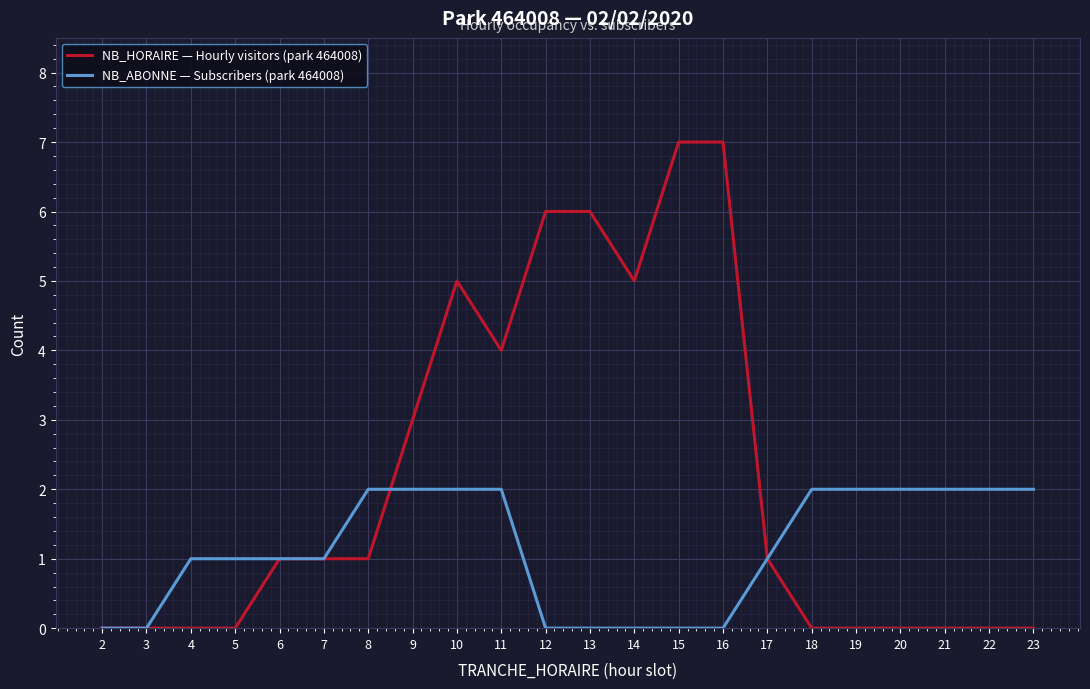

What is the maximum value for NB_ABONNE — Subscribers (park 464008)?

2